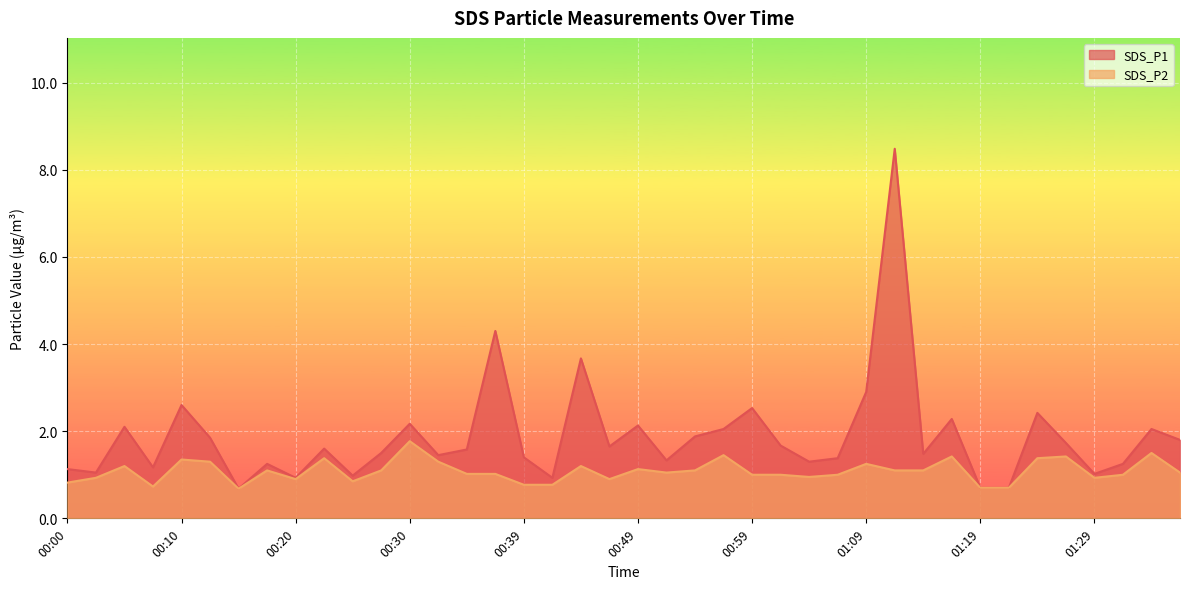

True or false: SDS_P2 and SDS_P1 intersect in this chart.

False